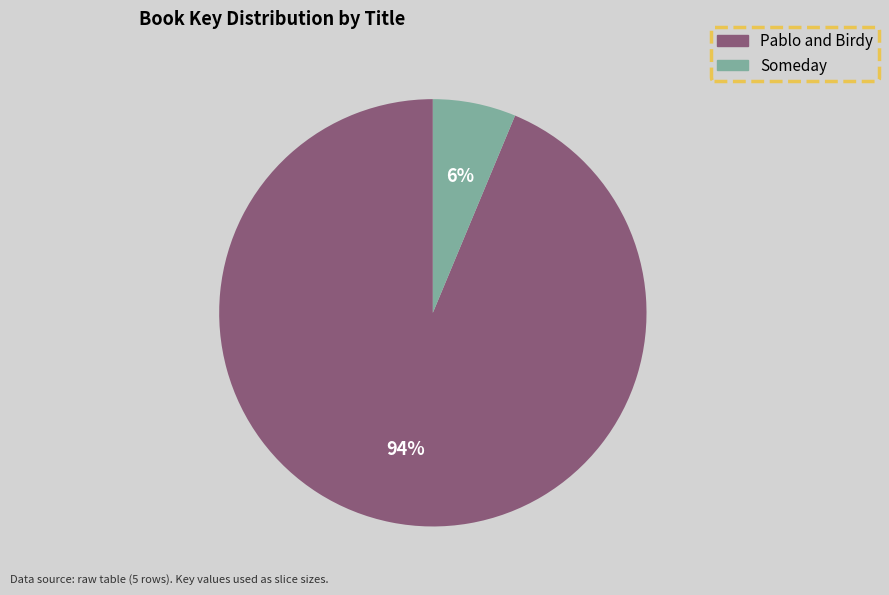

Between Someday and Pablo and Birdy, which is larger?

Pablo and Birdy